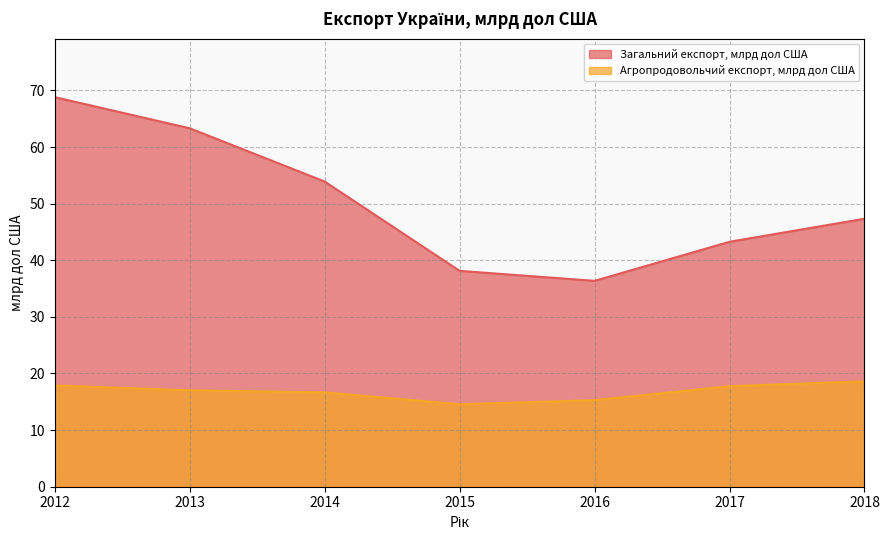

What is the sum of all Загальний експорт, млрд дол США values?

351.1